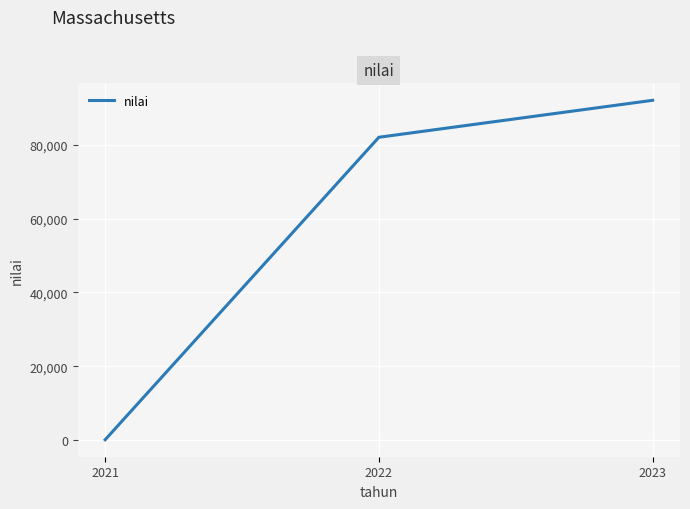

The chart shows a value of 92000 at 2023. True or false?

True